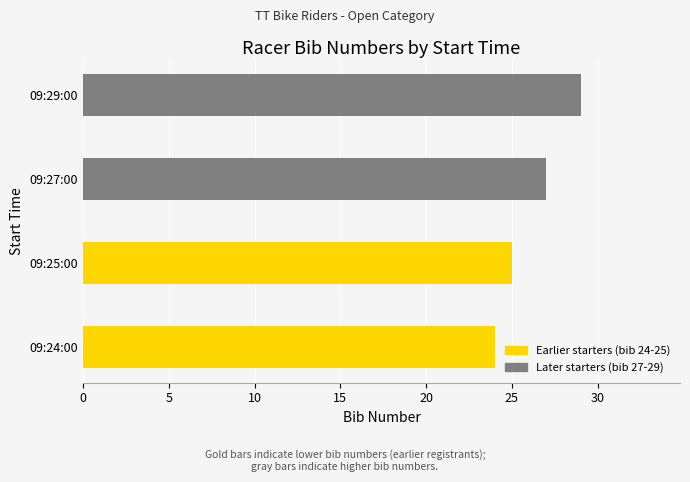

What is the ratio of the value at 09:29:00 to the value at 09:24:00?

1.2